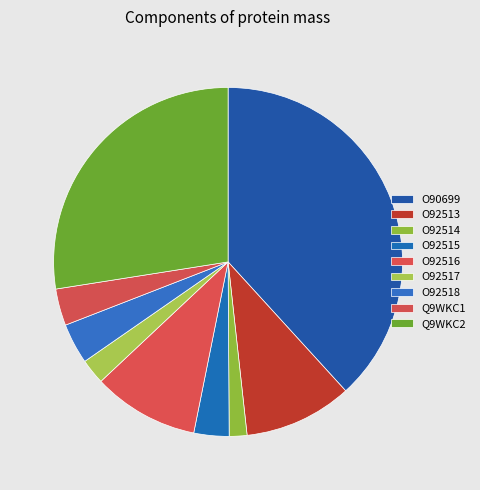

How many segments does this pie chart have?

9